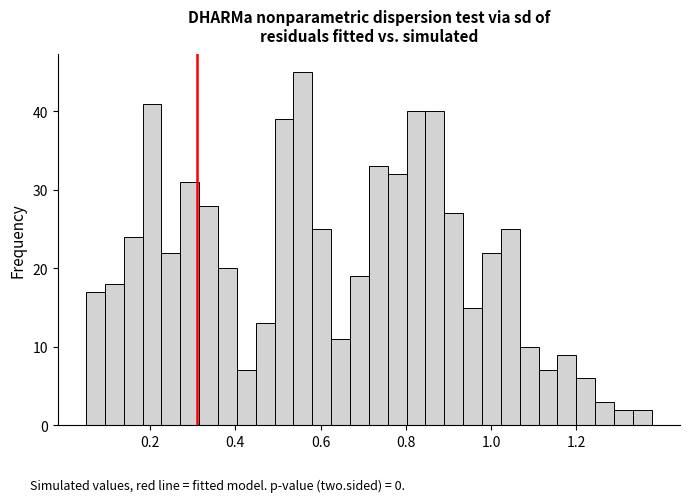

Around what value on the x-axis is the tallest bar? Give the approximate position of its centre, as read against the axis.

0.56